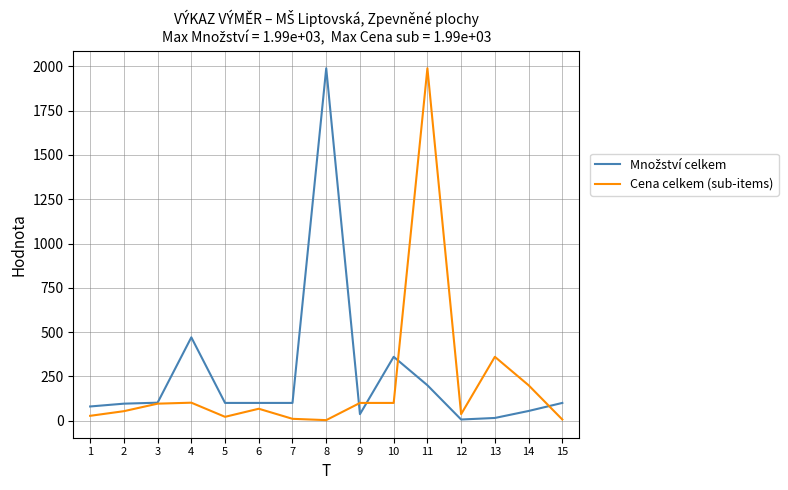

At which category is the sum across all series the highest?

11